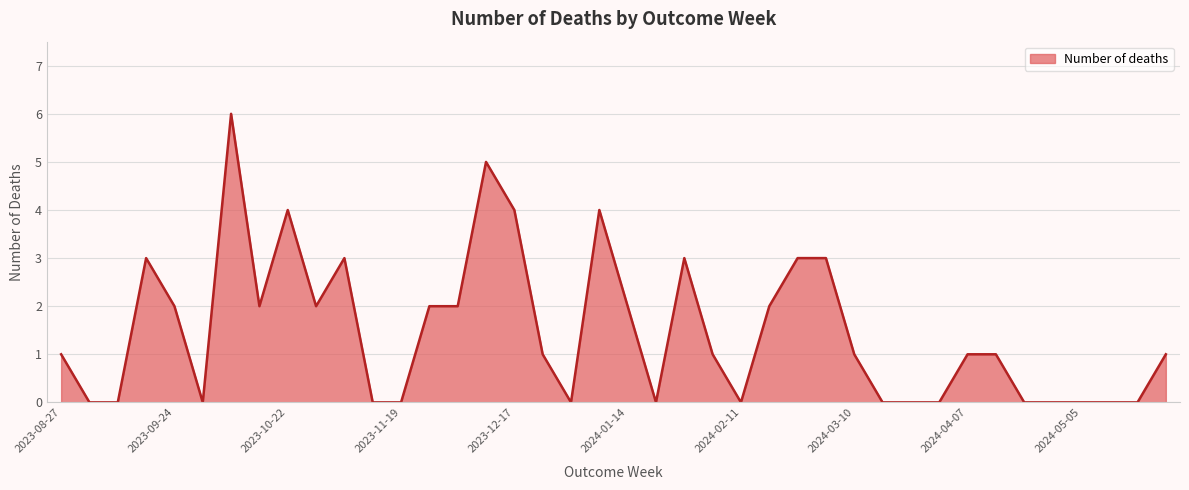

How many lines are shown in the chart?

1